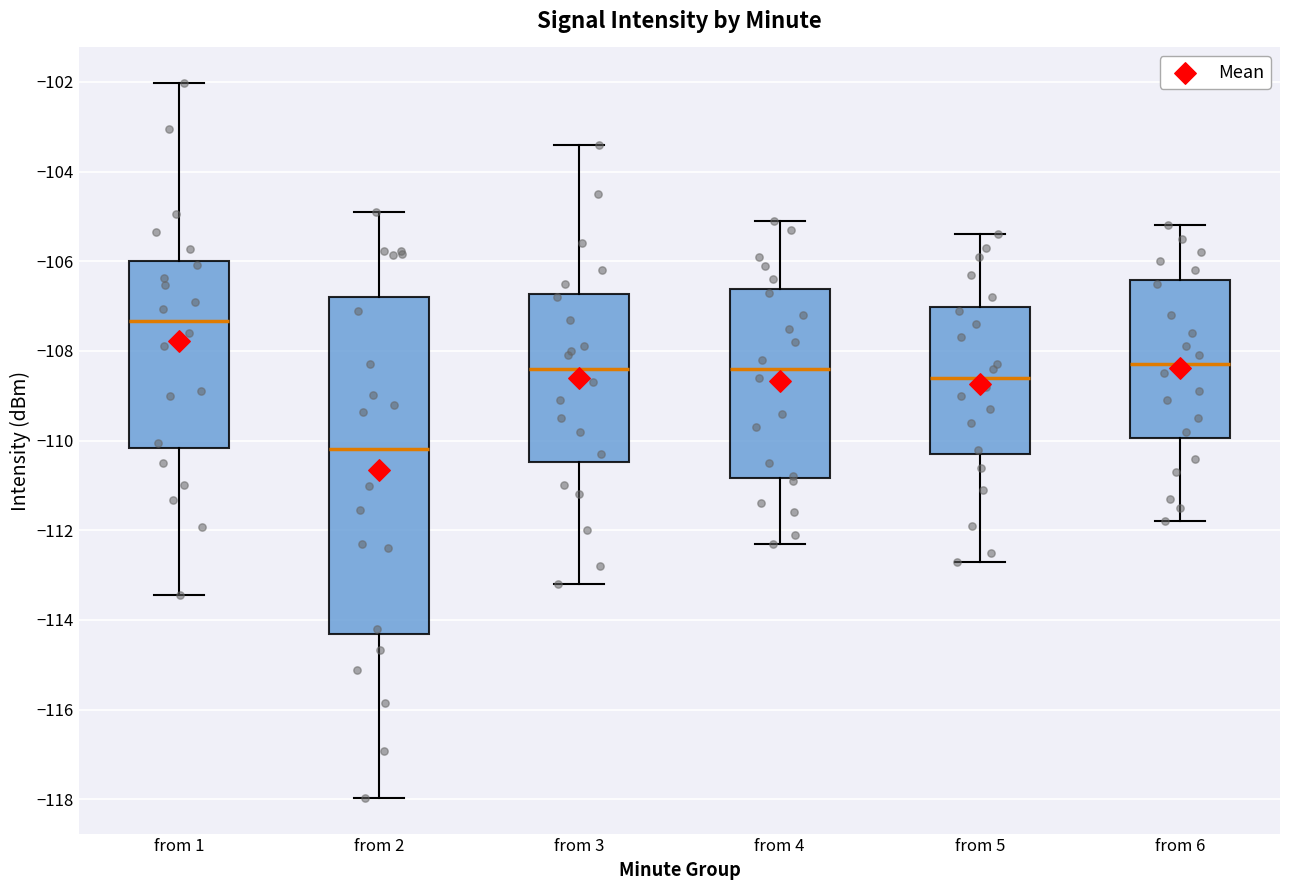

Which box's median line is the highest?

from 1